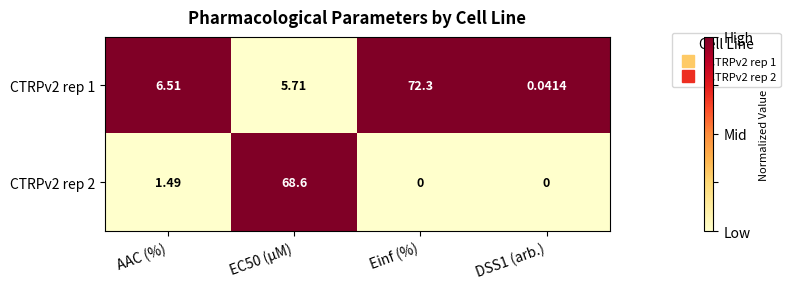

Is the value of CTRPv2 rep 2 at AAC (%) greater than the value of CTRPv2 rep 1 at DSS1 (arb.)?

Yes